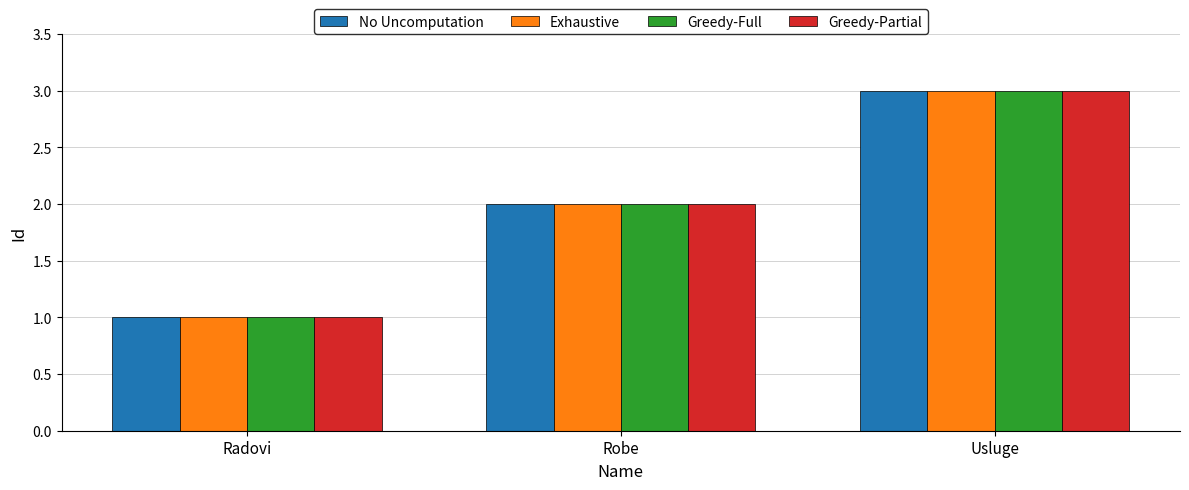

What is the average value of the Greedy-Partial series?

2